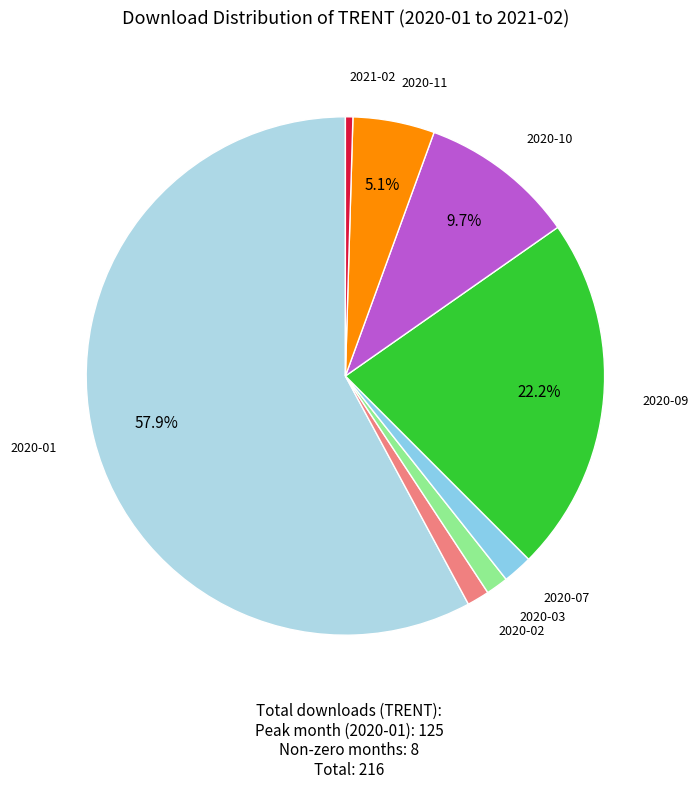

How many slices are in this pie chart?

8